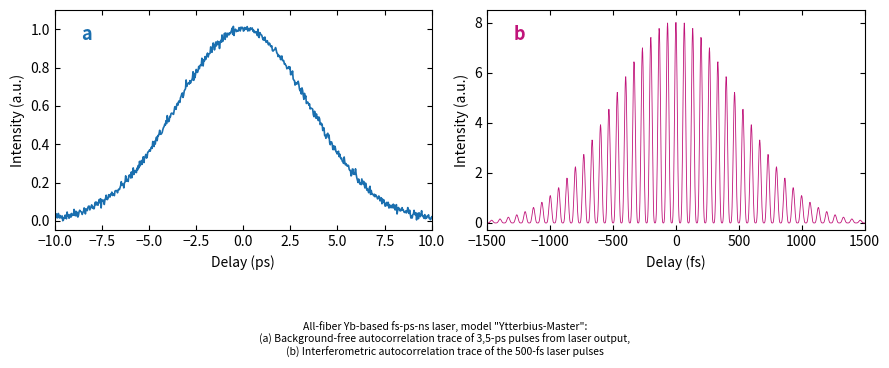

The value of col_6 at 5 is 1. True or false?

False